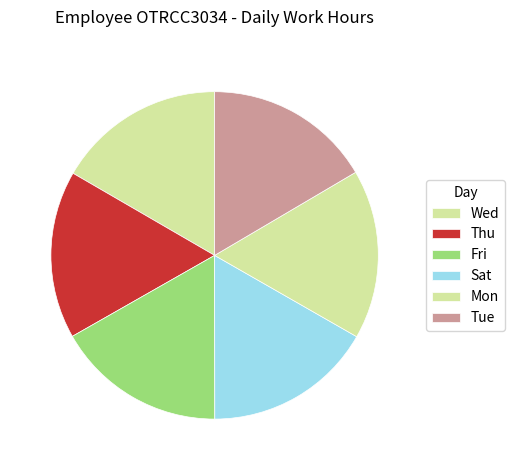

How many segments does this pie chart have?

6